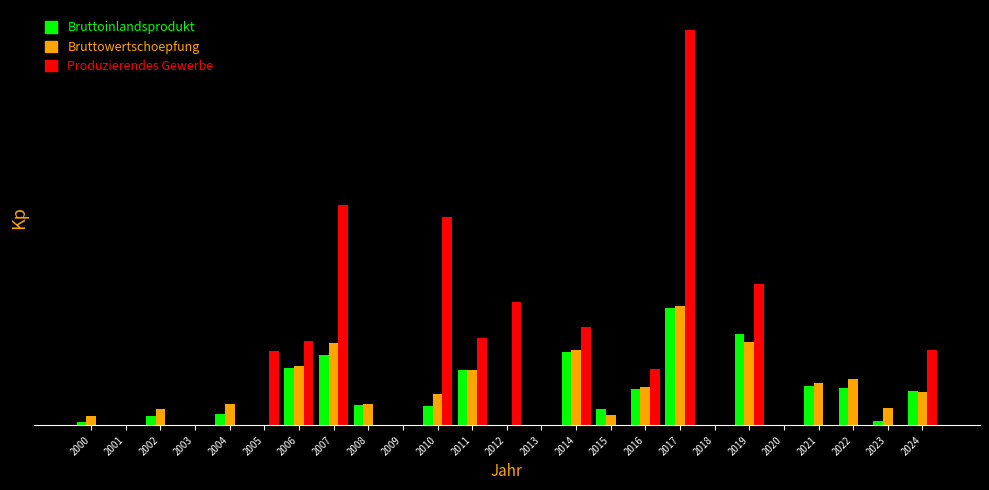

What are all the series names shown in the legend?

Bruttoinlandsprodukt, Bruttowertschoepfung, Produzierendes Gewerbe